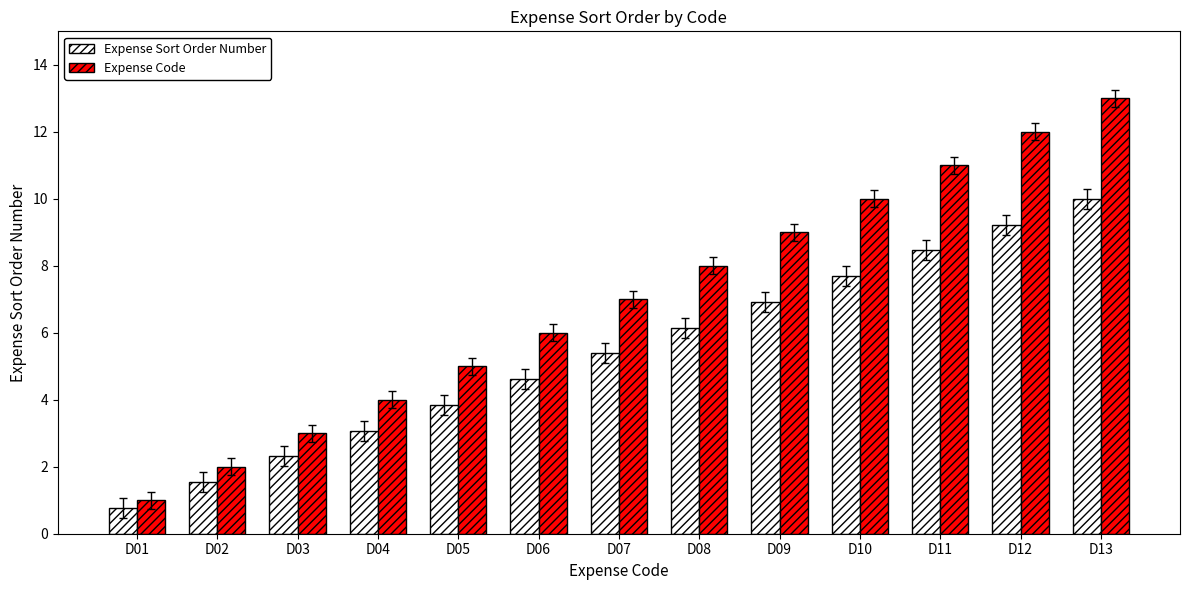

Between D05 and D11, which series saw the biggest shift?

Expense Code